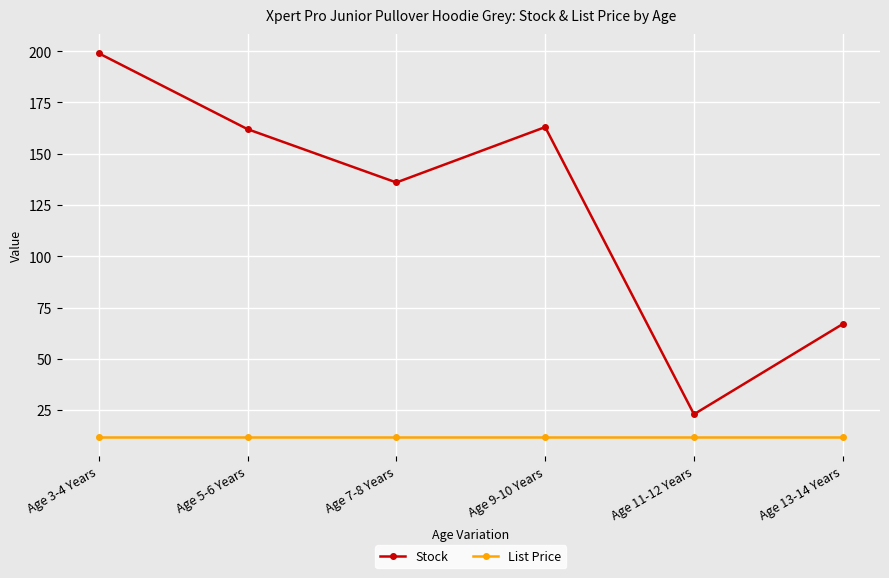

True or false: Stock and List Price intersect in this chart.

False